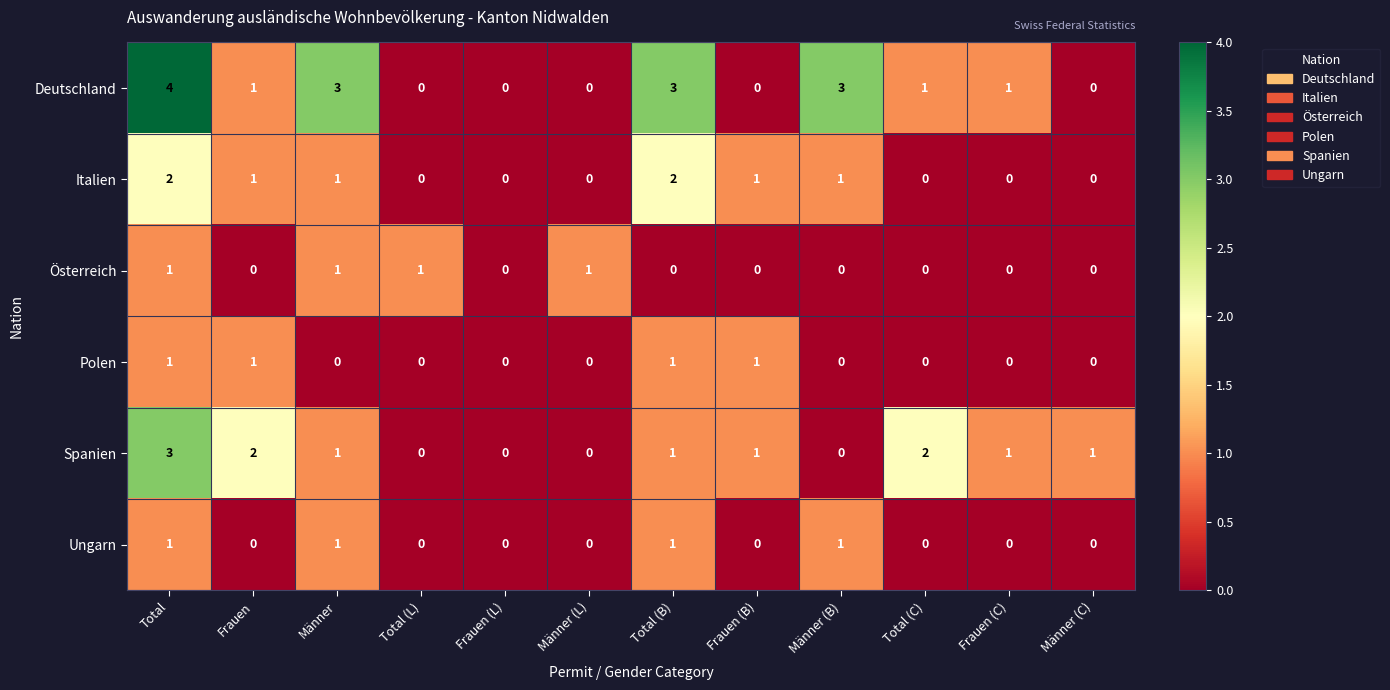

How many Polen values are between 0 and 1?

12